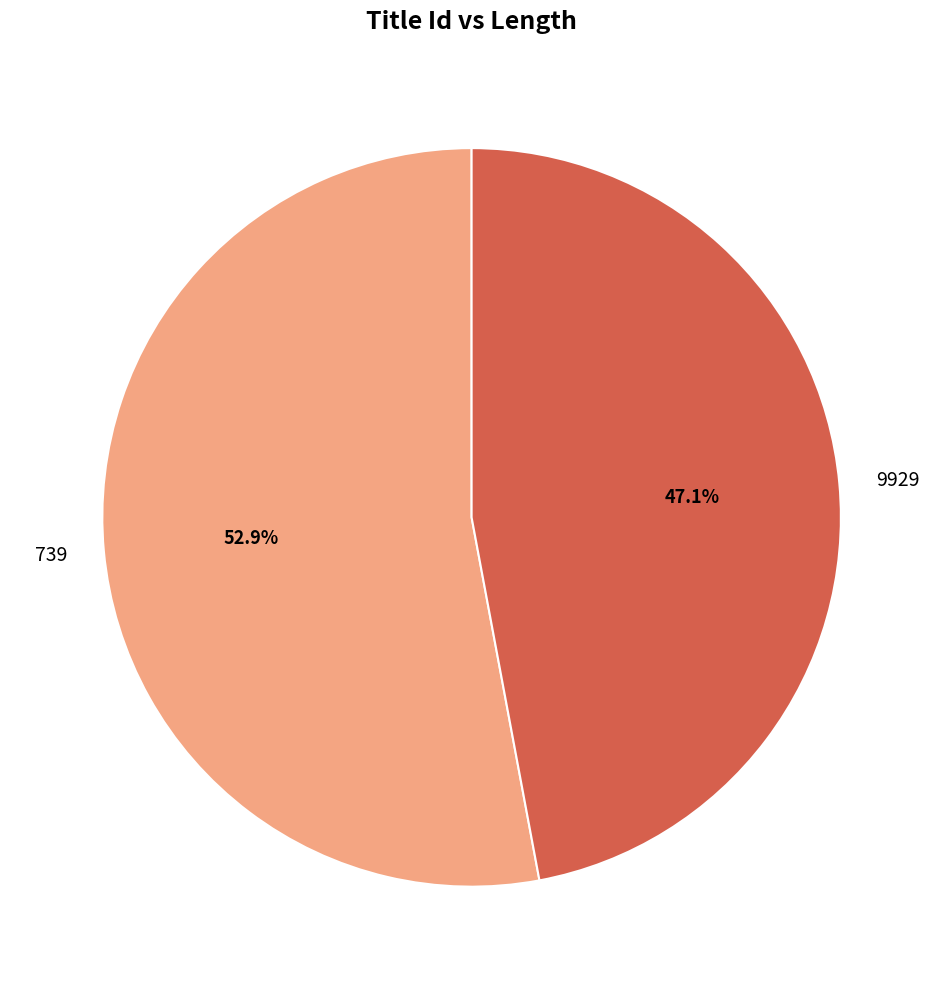

What percentage is NOT represented by 9929?

52.9%